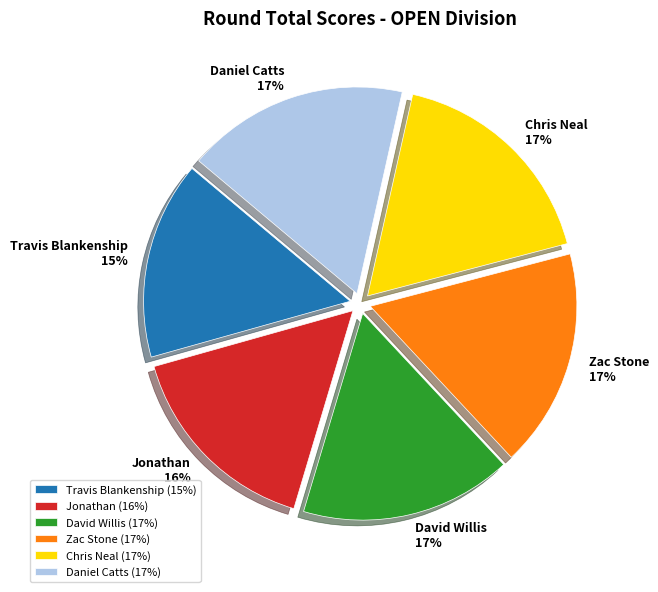

Which has a higher value, Travis Blankenship or Zac Stone?

Zac Stone